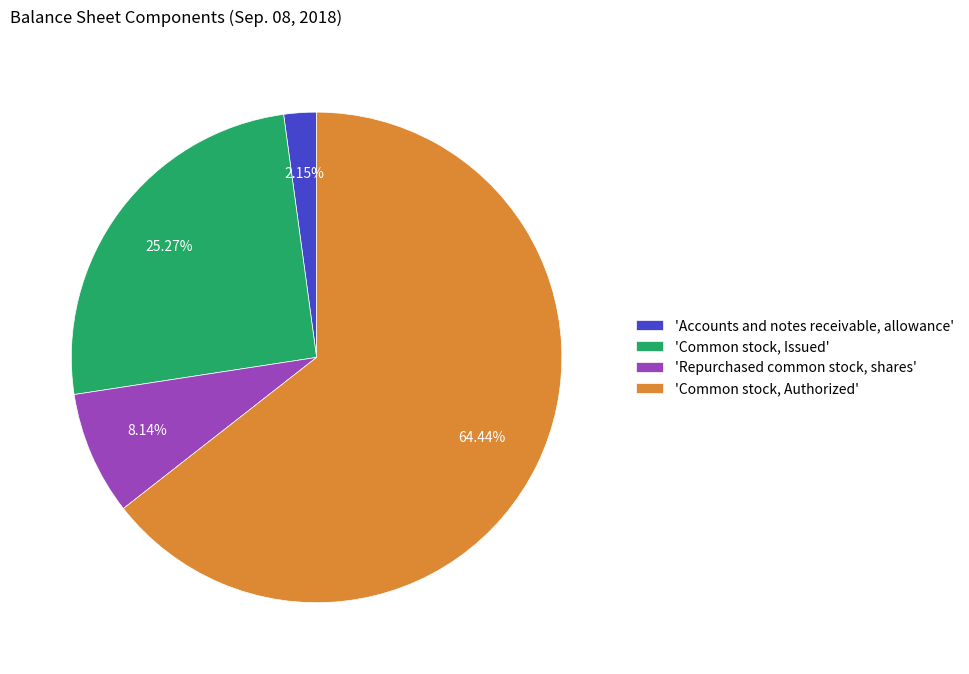

Count the number of slices in the pie.

4